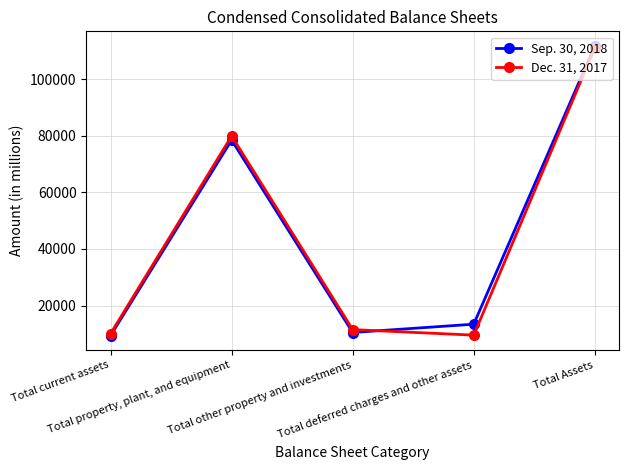

Reading left to right, what are all the values shown in this chart?

Sep. 30, 2018: Total current assets=9384	Total property, plant, and equipment=78432	Total other property and investments=10482	Total deferred charges and other assets=13419	Total Assets=111717
Dec. 31, 2017: Total current assets=10072	Total property, plant, and equipment=79872	Total other property and investments=11510	Total deferred charges and other assets=9551	Total Assets=111005